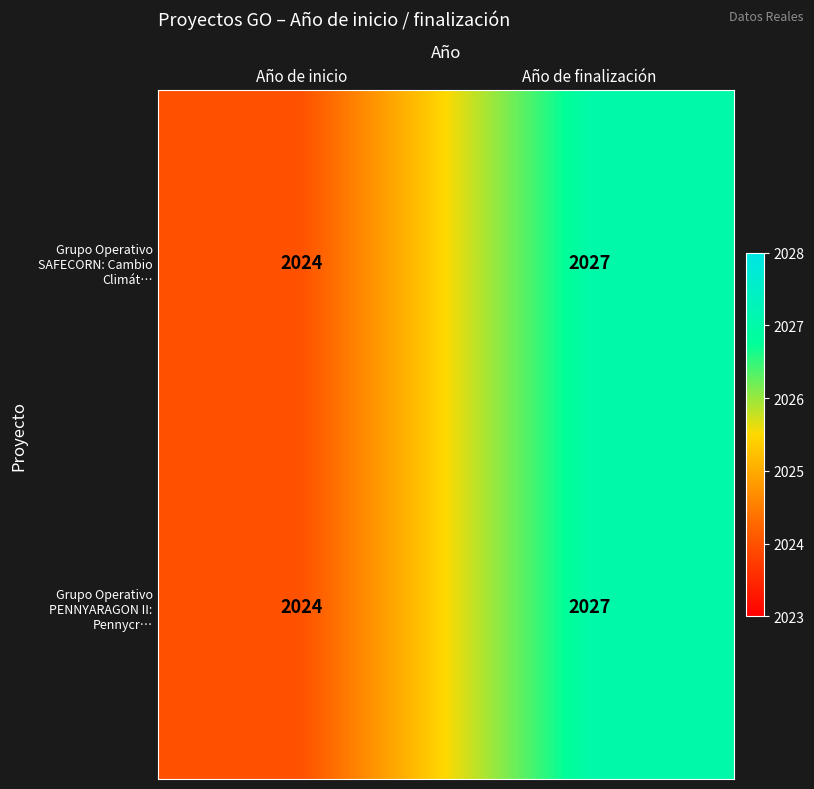

True or false: Grupo Operativo PENNYARAGON II: Pennycr… has a value of 2027 at Año de finalización.

True